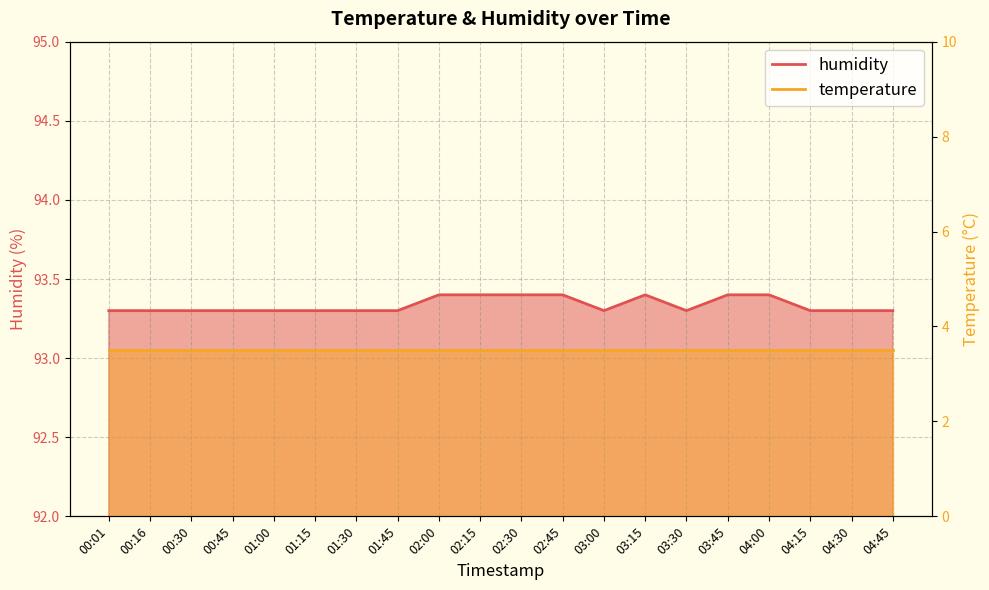

What is the label of the 16th point from the left?

03:45